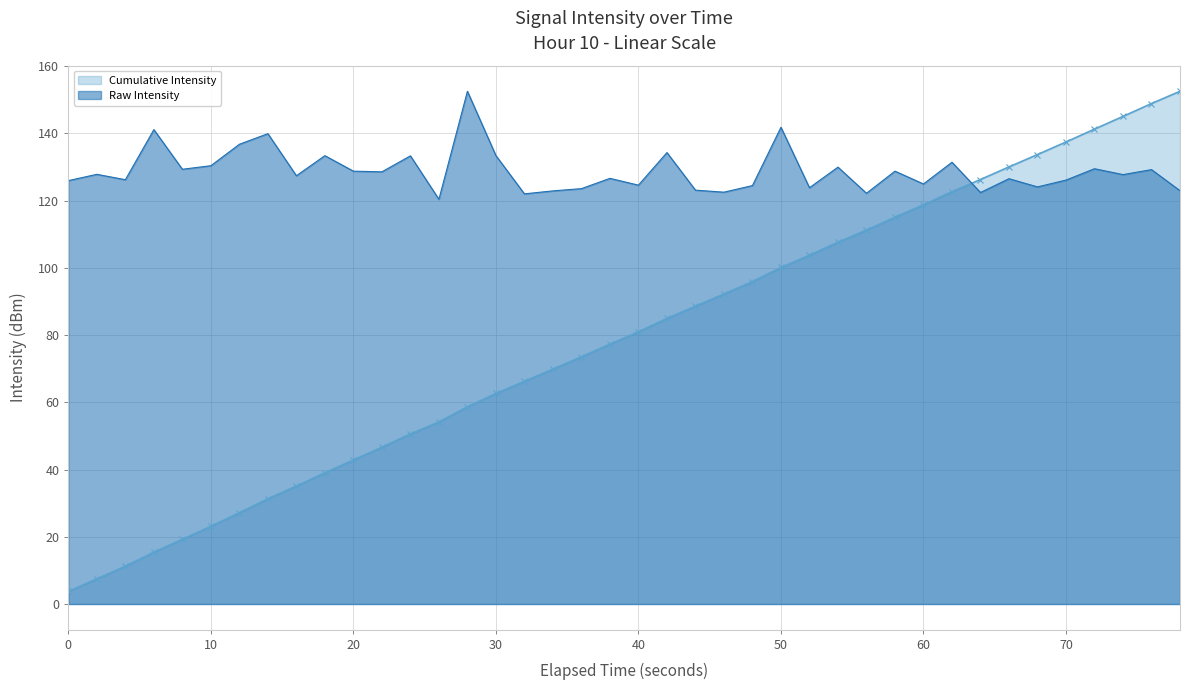

How many categories are shown in the chart?

40